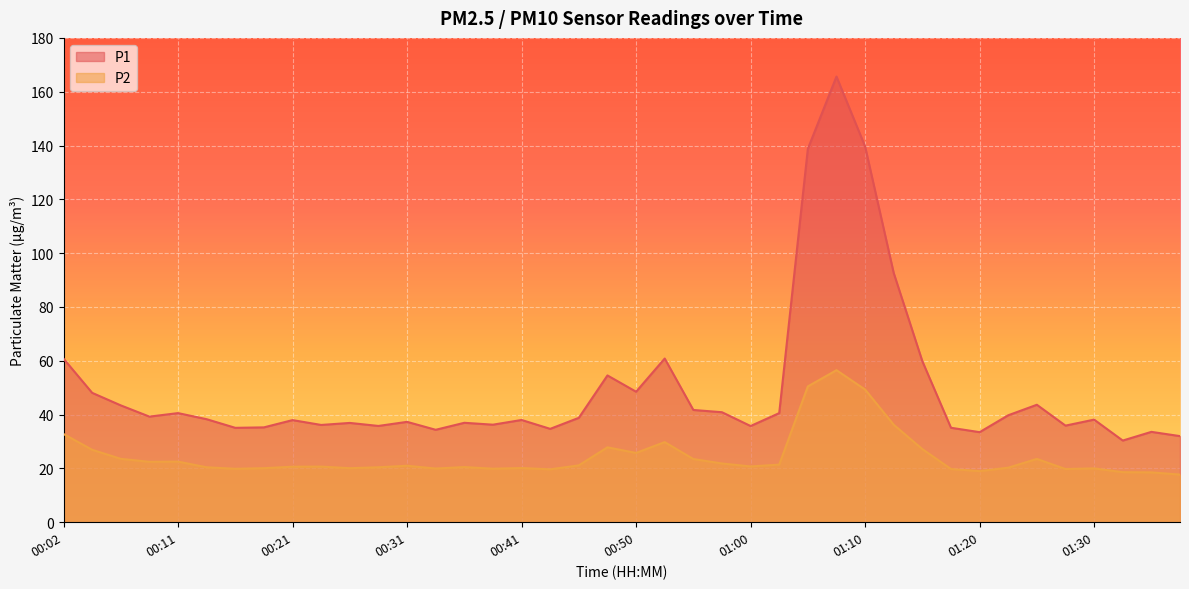

What is the average value of the P1 series?

49.6